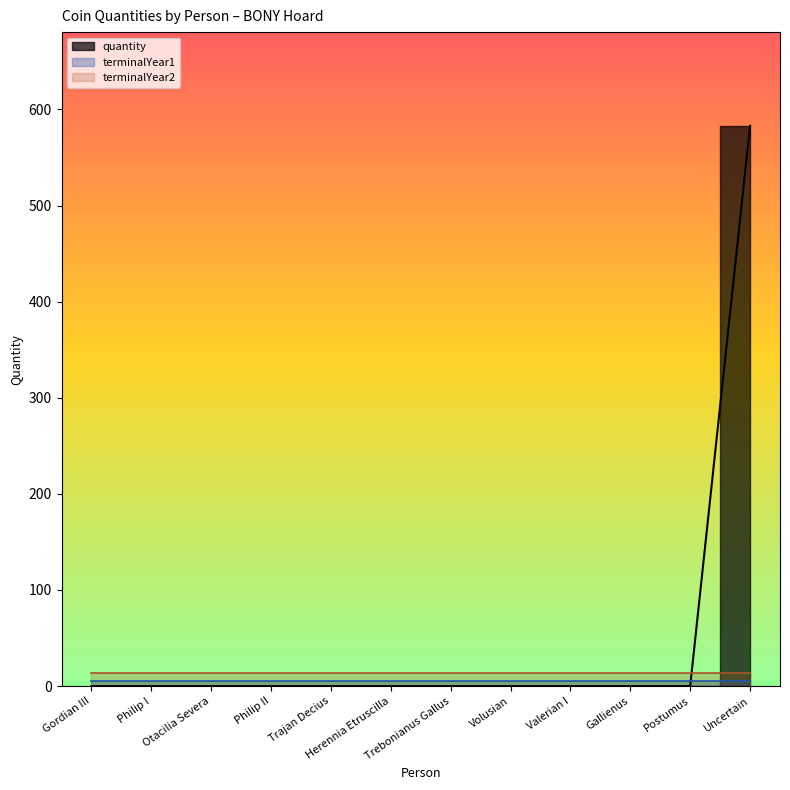

How many intersections are there between terminalYear2 and quantity?

1